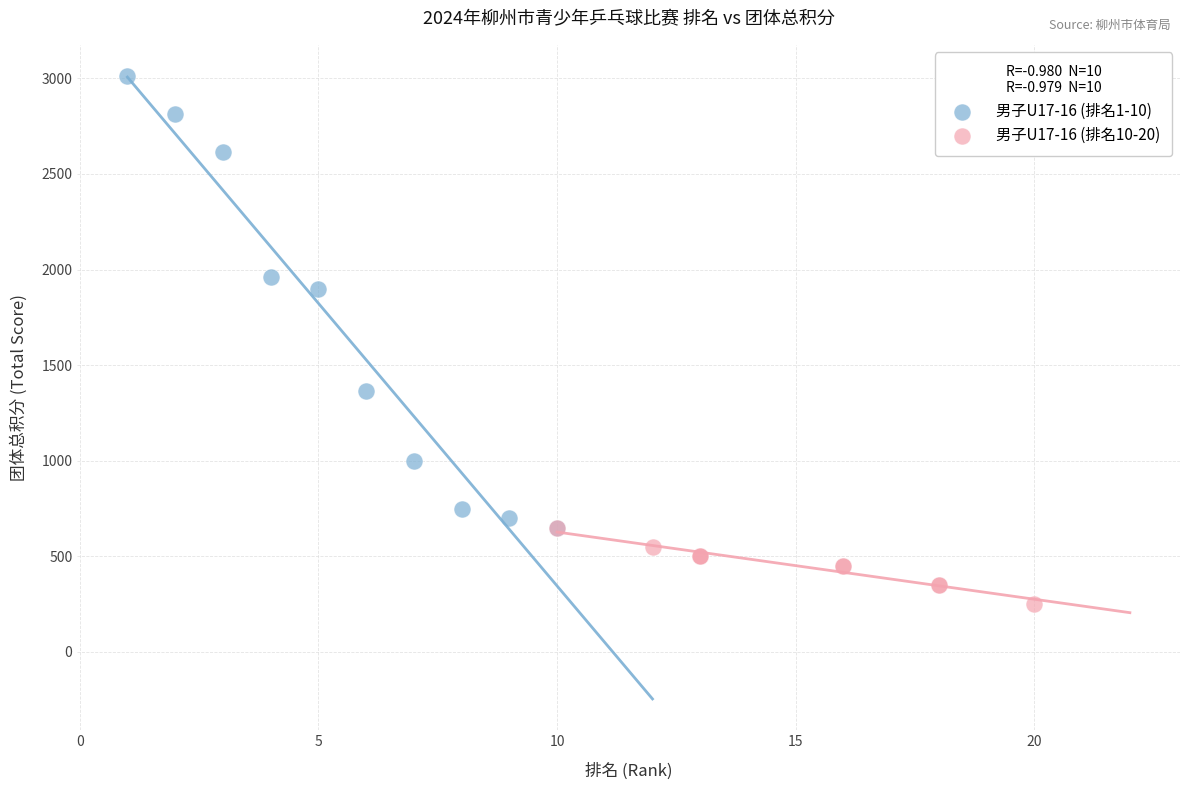

Which series contains the highest Y value?

男子U17-16 (排名1-10)